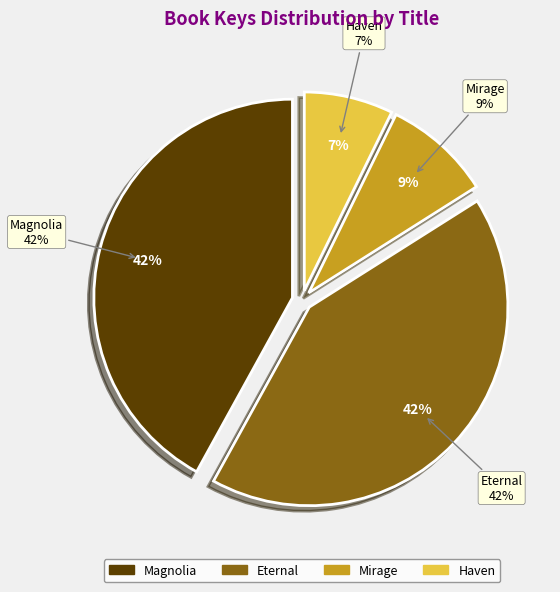

Does any single category account for the majority?

No